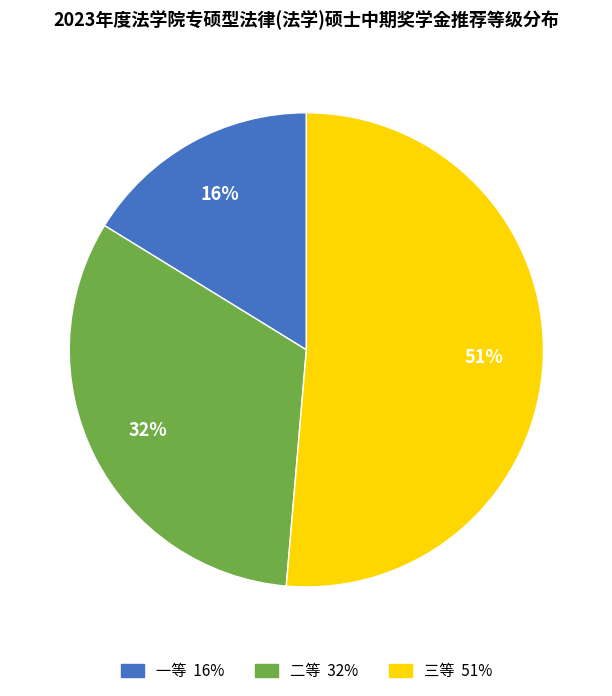

Does any single category account for the majority?

Yes